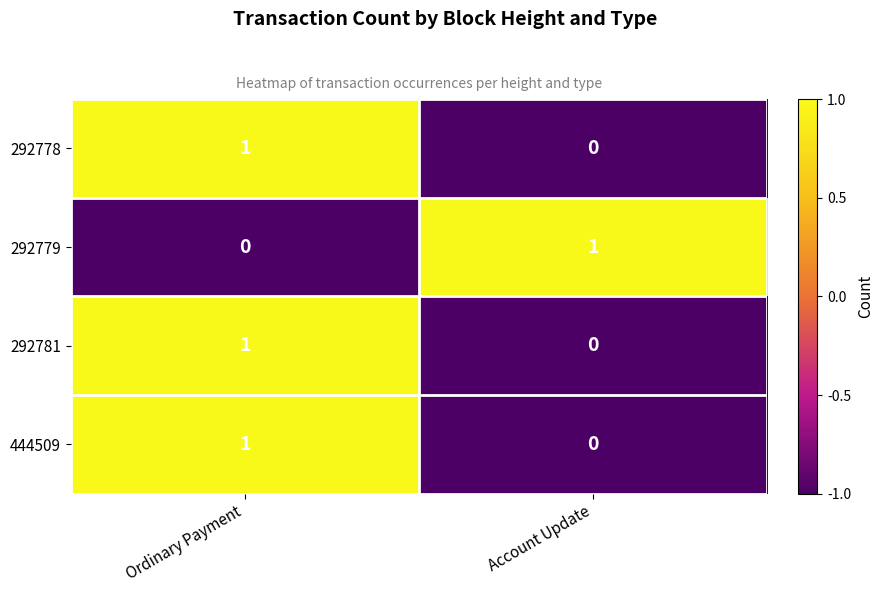

Rank the categories by 444509 value from highest to lowest.

Ordinary Payment, Account Update